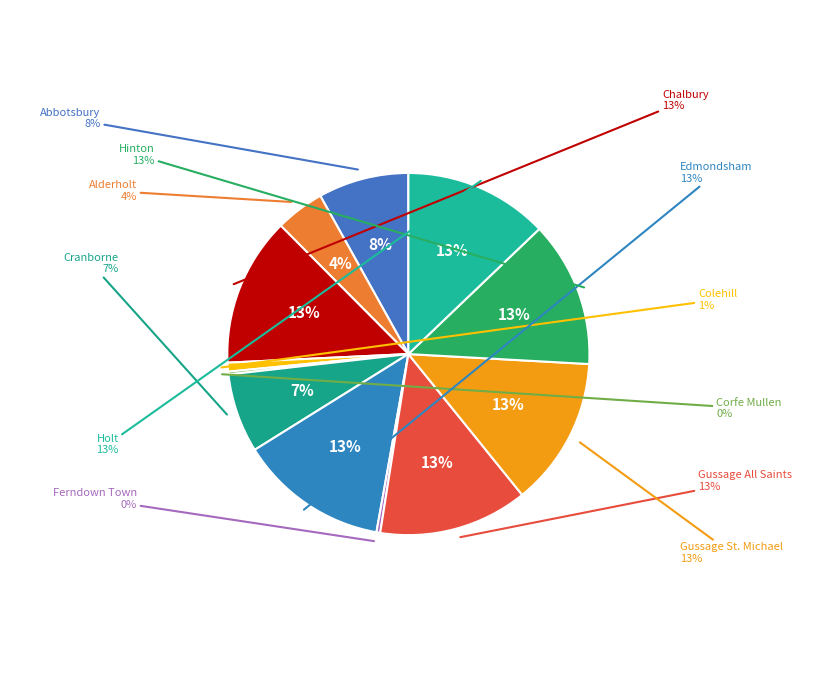

The Hinton slice represents 5% of the pie. True or false?

False